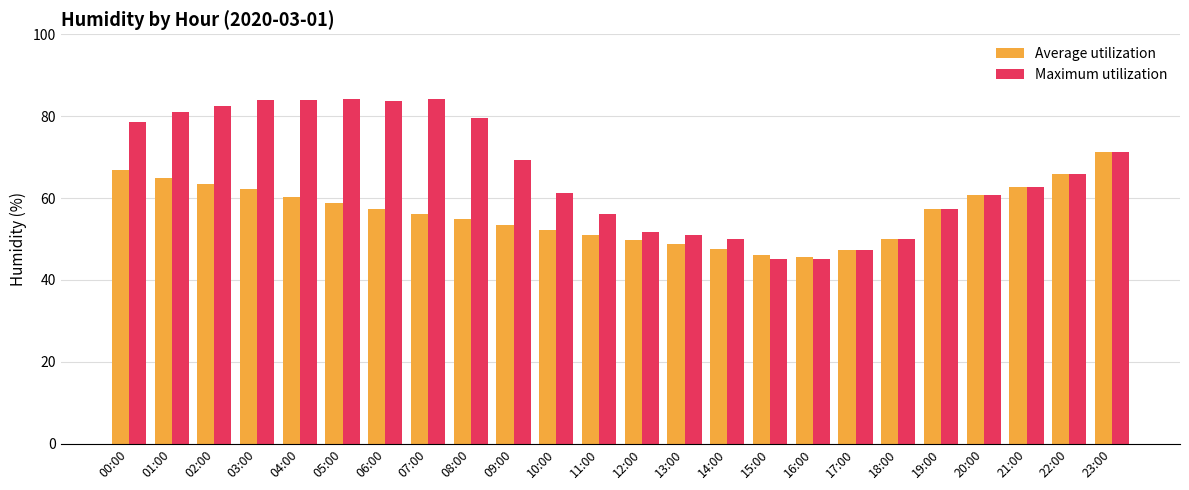

What are all the series names shown in the legend?

Average utilization, Maximum utilization